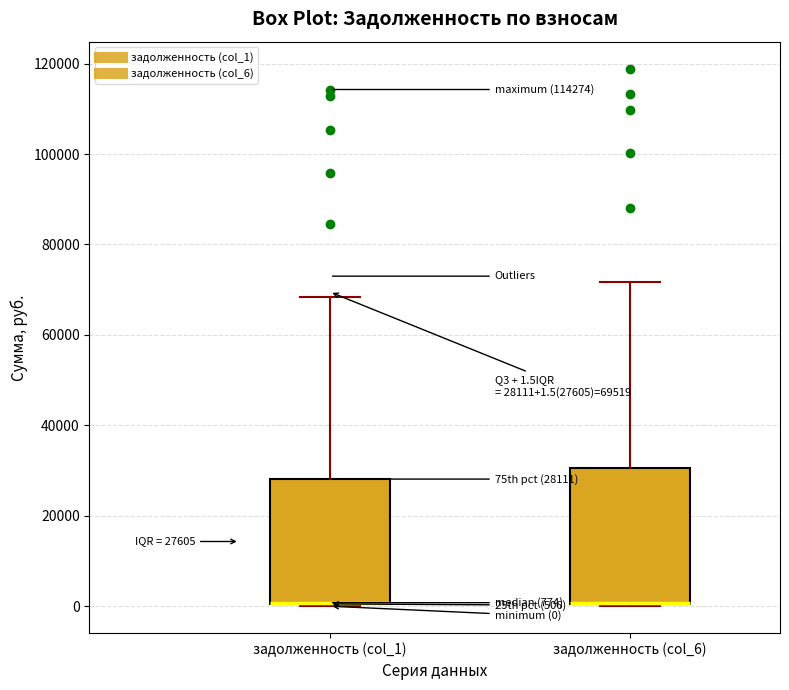

Comparing the boxes themselves (not the whiskers), which one is the tallest?

задолженность (col_6)